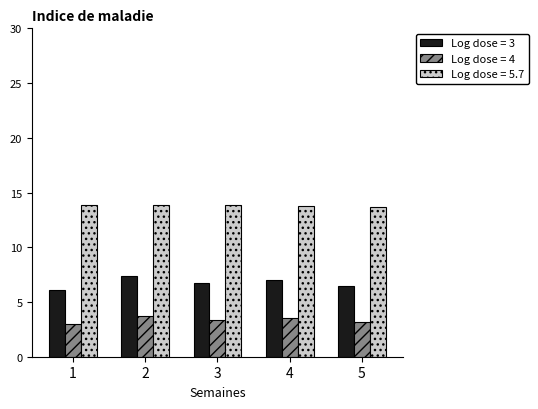

What is the sum of the Log dose = 5.7 values at 2 and 5?

27.5